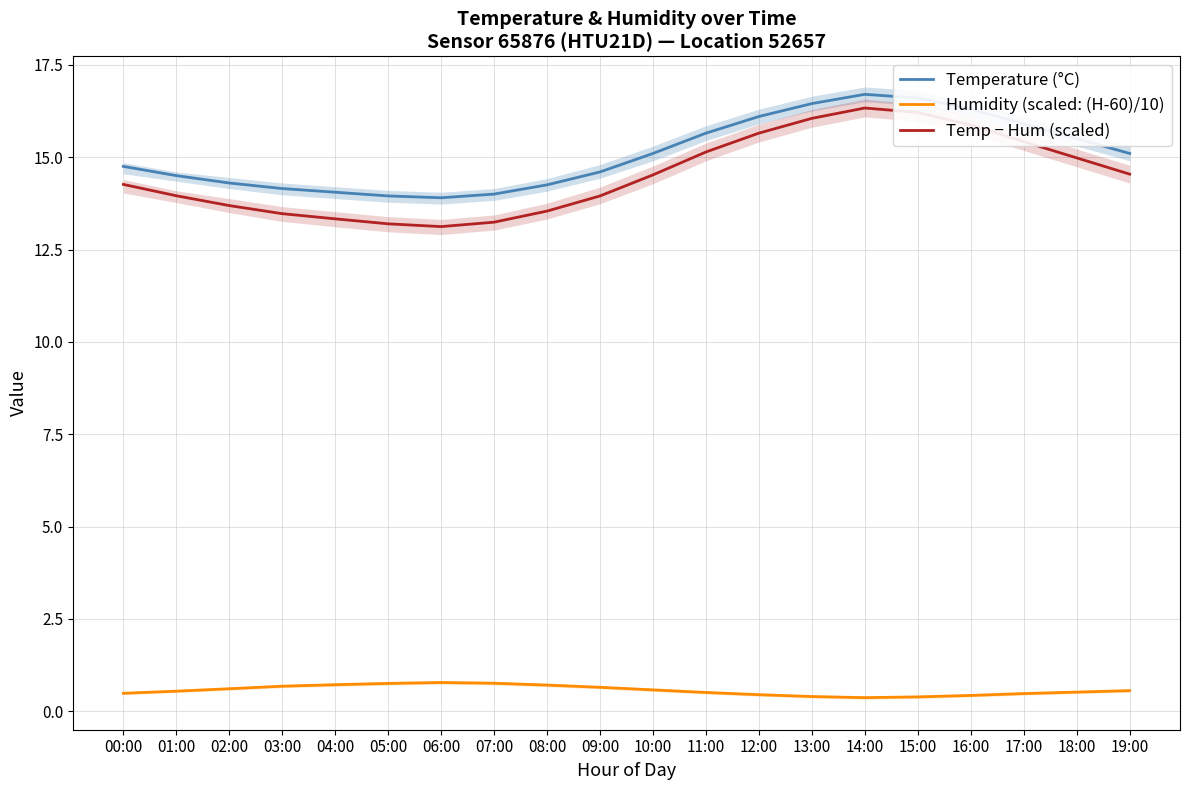

Reading left to right, transcribe all the data shown in this chart.

Temperature (°C): 14.8	14.5	14.3	14.2	14.1	13.9	13.9	14.0	14.2	14.6	15.1	15.7	16.1	16.4	16.7	16.6	16.3	15.9	15.5	15.1
Humidity (scaled: (H-60)/10): 0.5	0.5	0.6	0.7	0.7	0.8	0.8	0.8	0.7	0.7	0.6	0.5	0.5	0.4	0.4	0.4	0.4	0.5	0.5	0.6
Temp − Hum (scaled): 14.3	14.0	13.7	13.5	13.3	13.2	13.1	13.2	13.5	13.9	14.5	15.1	15.7	16.1	16.3	16.2	15.9	15.4	15.0	14.5